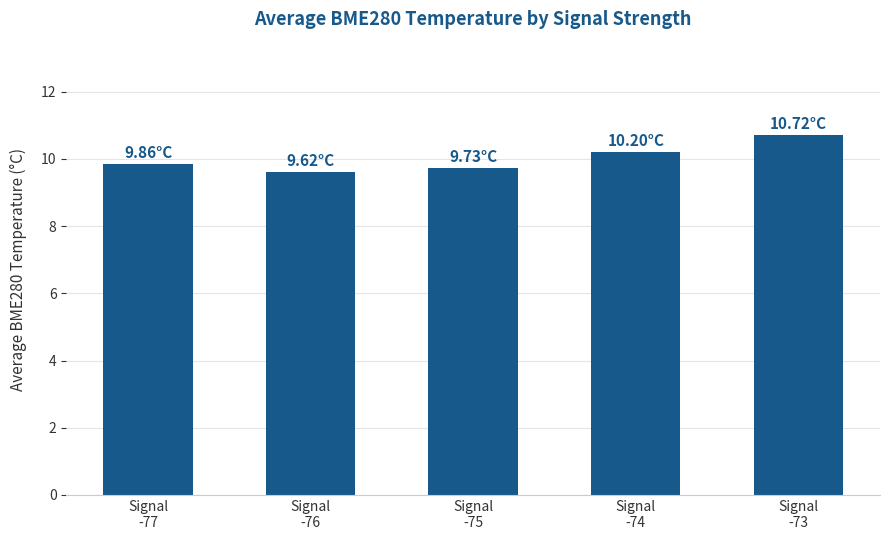

The chart shows a value of 9.9 at Signal
-77. True or false?

True